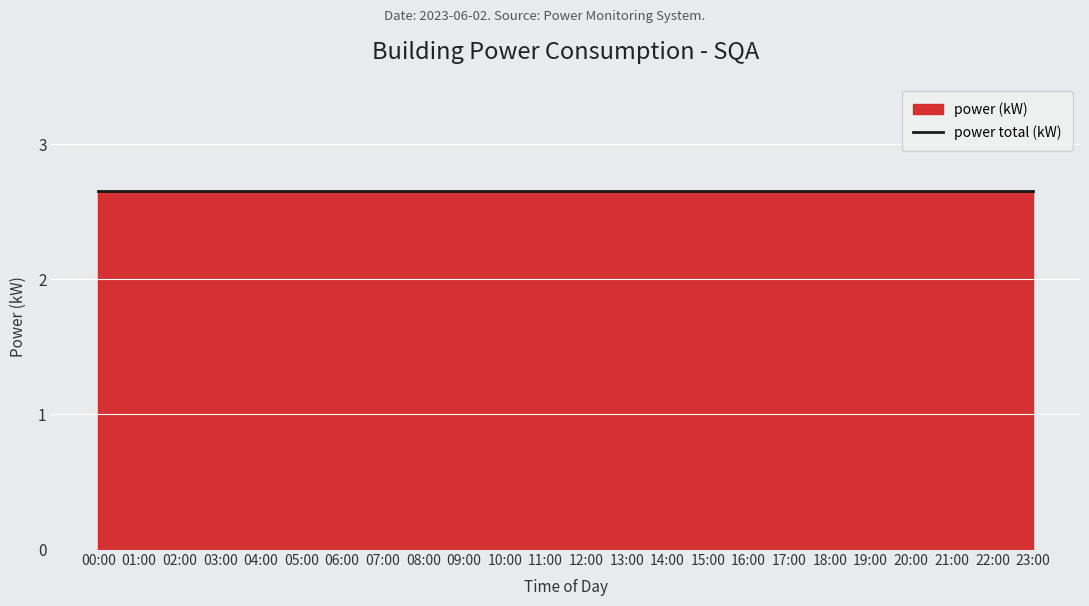

Where is the data nearest to the value 4?

20:00